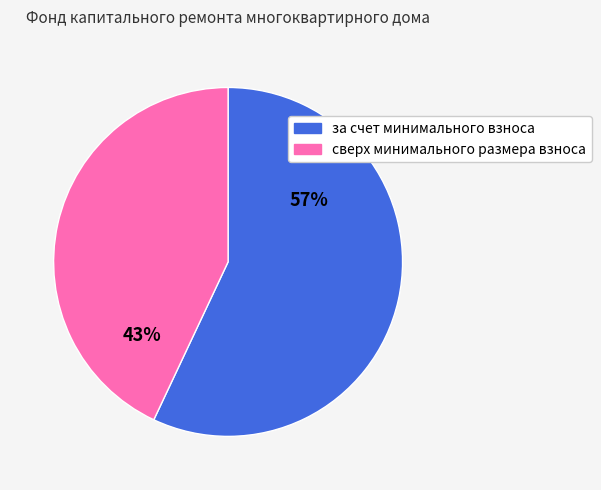

Do 57% and 43% together represent more than half of the pie?

Yes